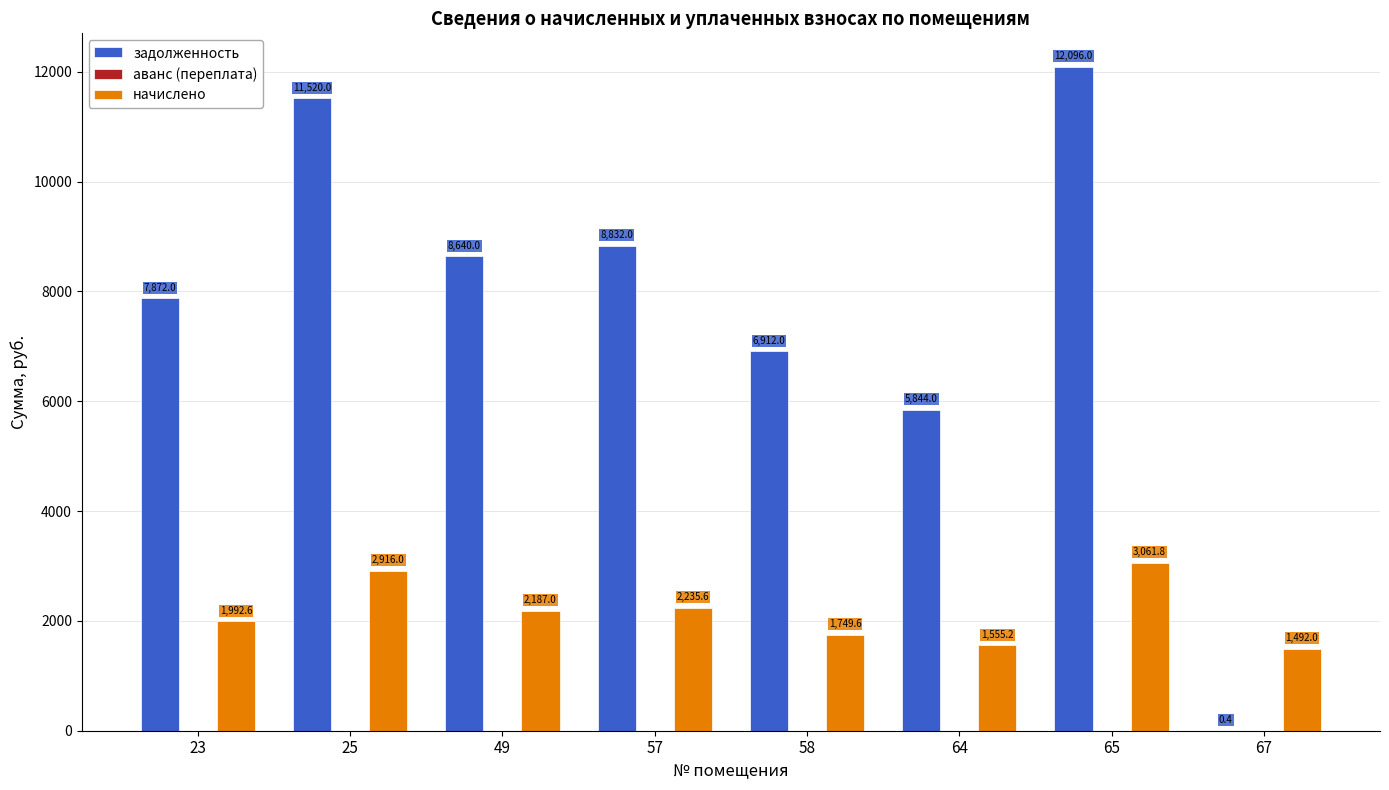

Which series has the largest total across all categories?

задолженность